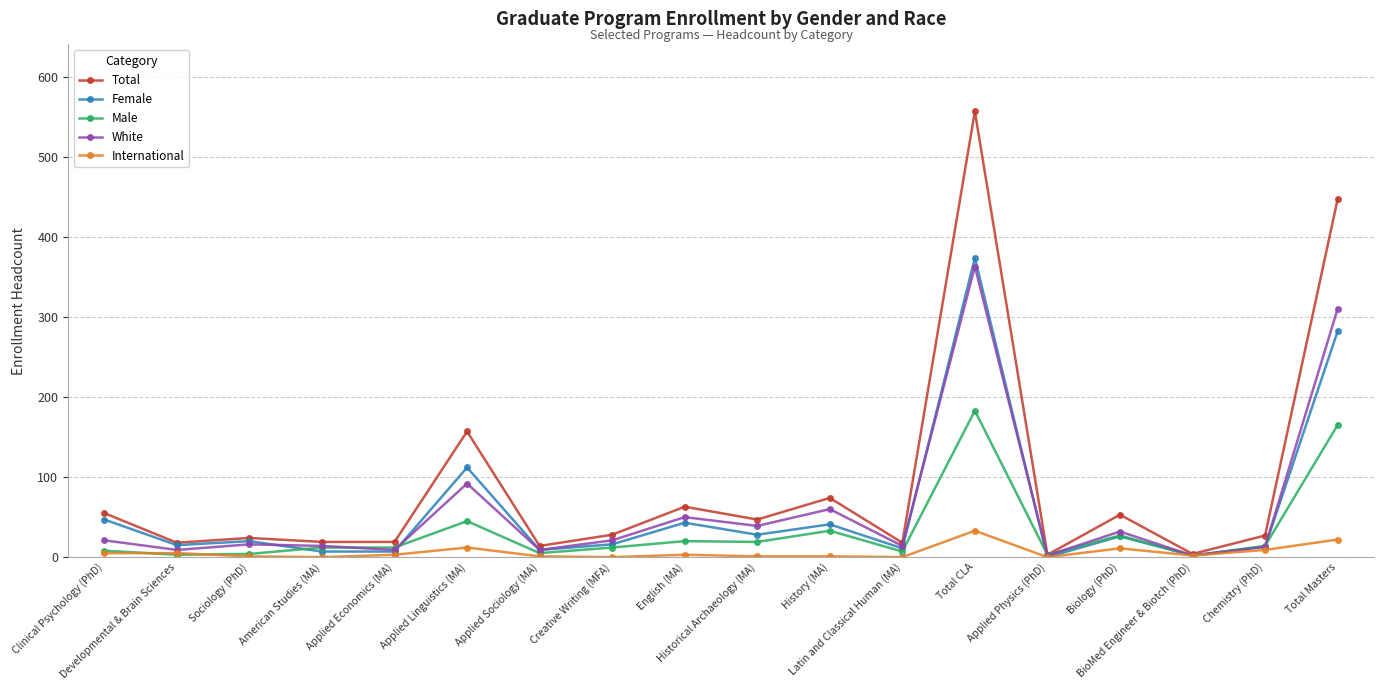

True or false: Male has more than 1 interior local peaks.

True